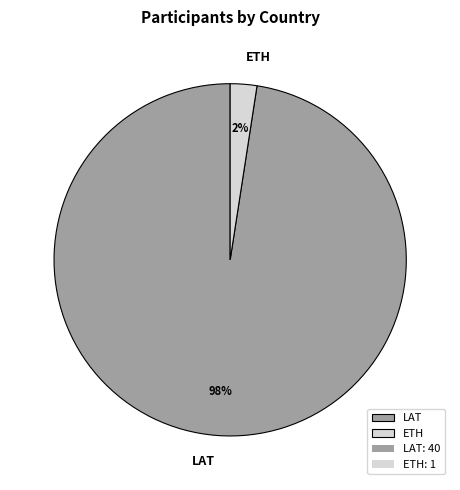

Between ETH and LAT, which is larger?

LAT